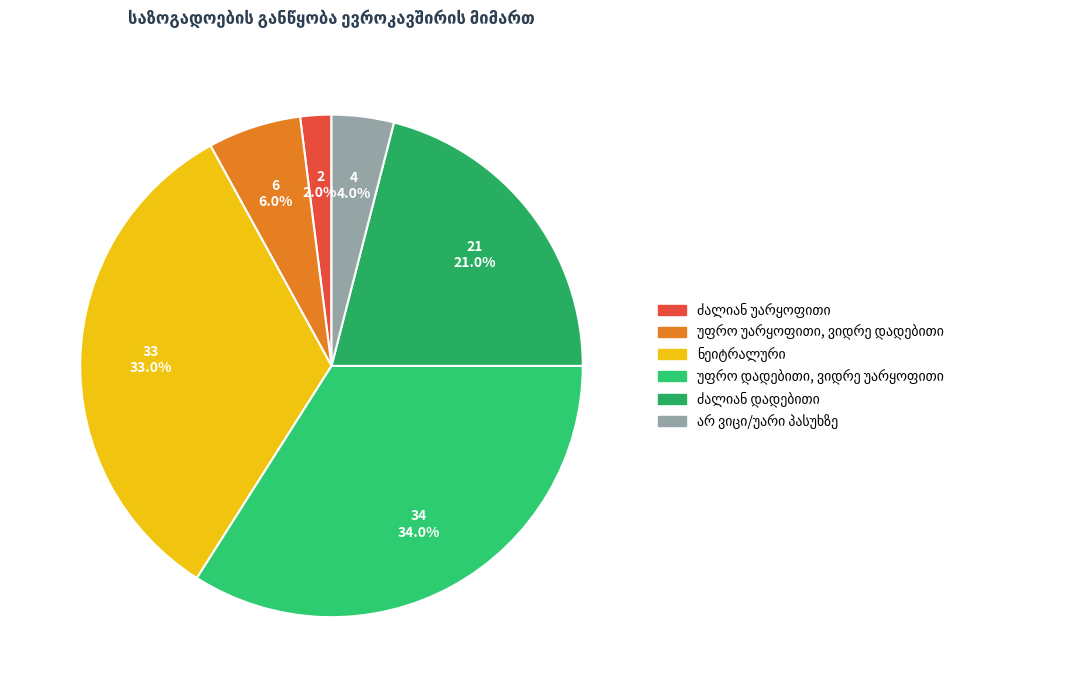

True or false: ნეიტრალური accounts for 22% of the total.

False